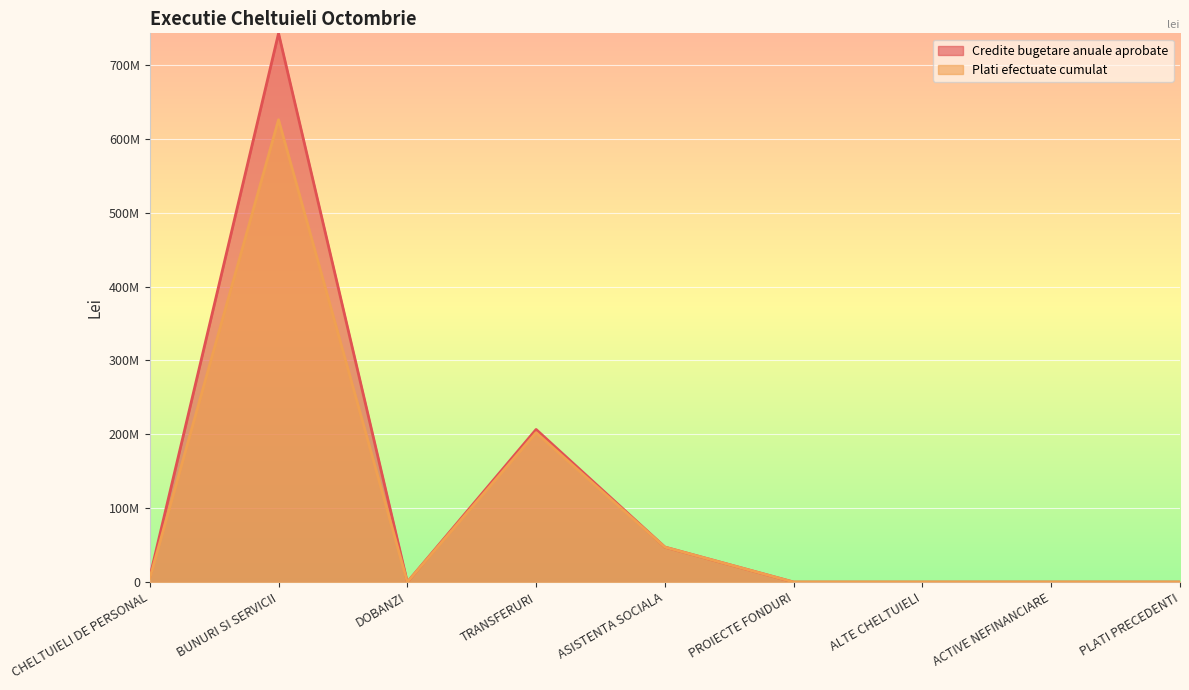

At which label does Plati efectuate cumulat reach its minimum?

DOBANZI